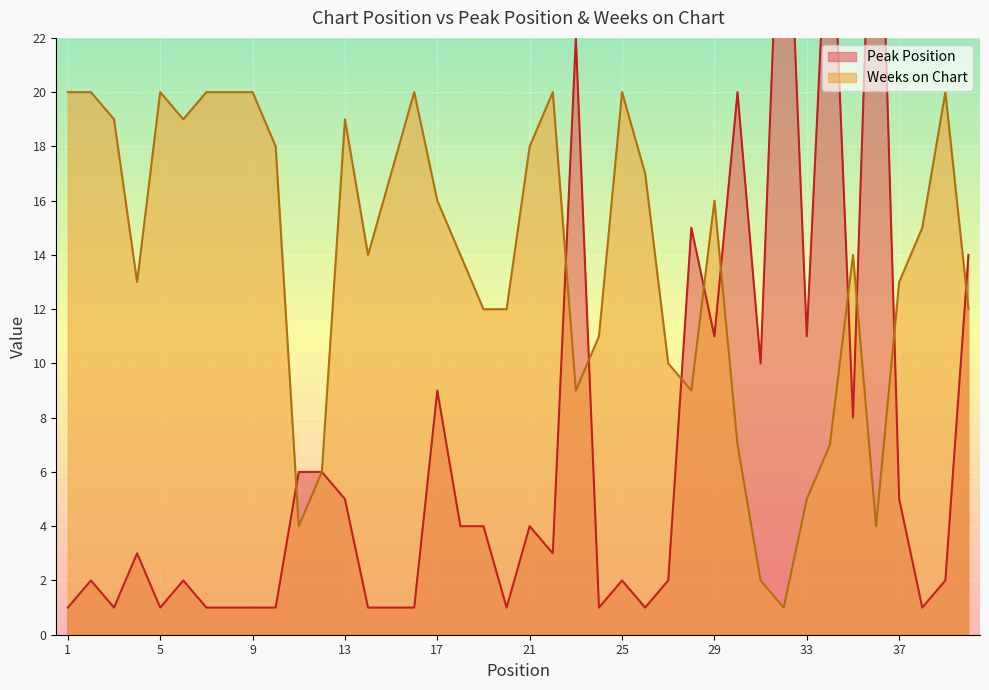

What is the difference between the Peak Position values at 29 and 34?

18